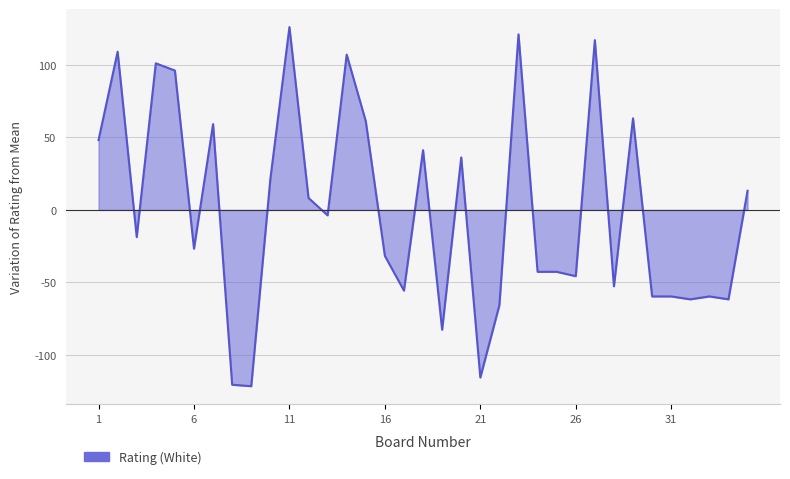

True or false: the data has more than 0 interior local peaks.

True